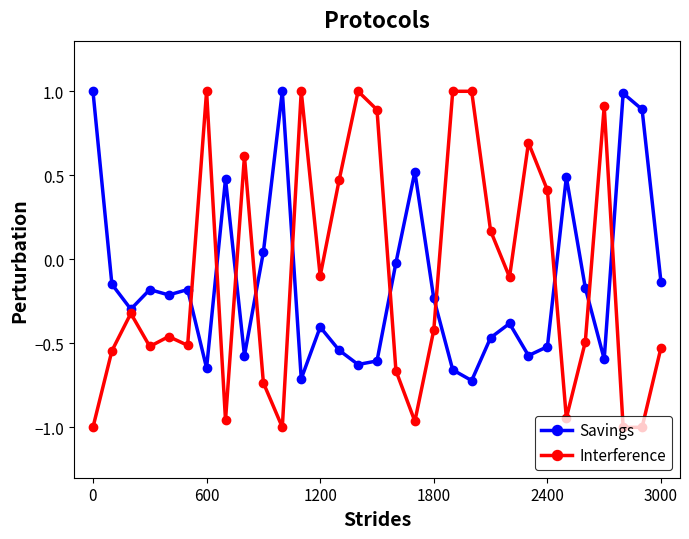

Which series has the widest spread of values?

Interference